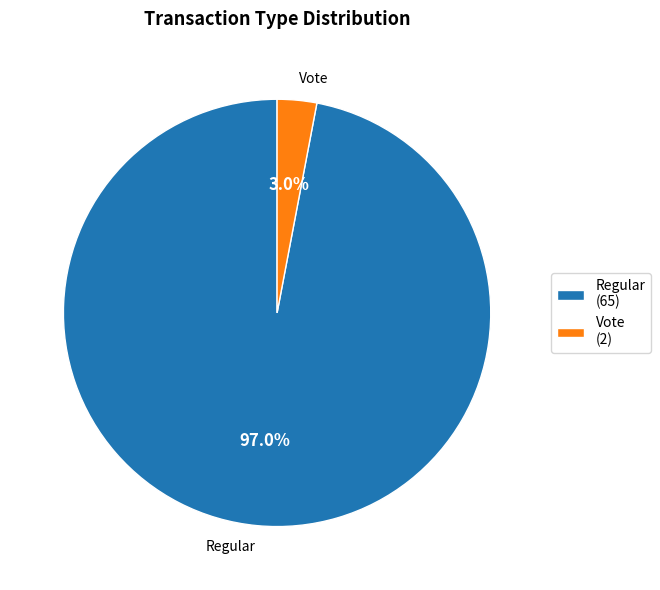

Is there any slice that represents more than half of the pie?

Yes